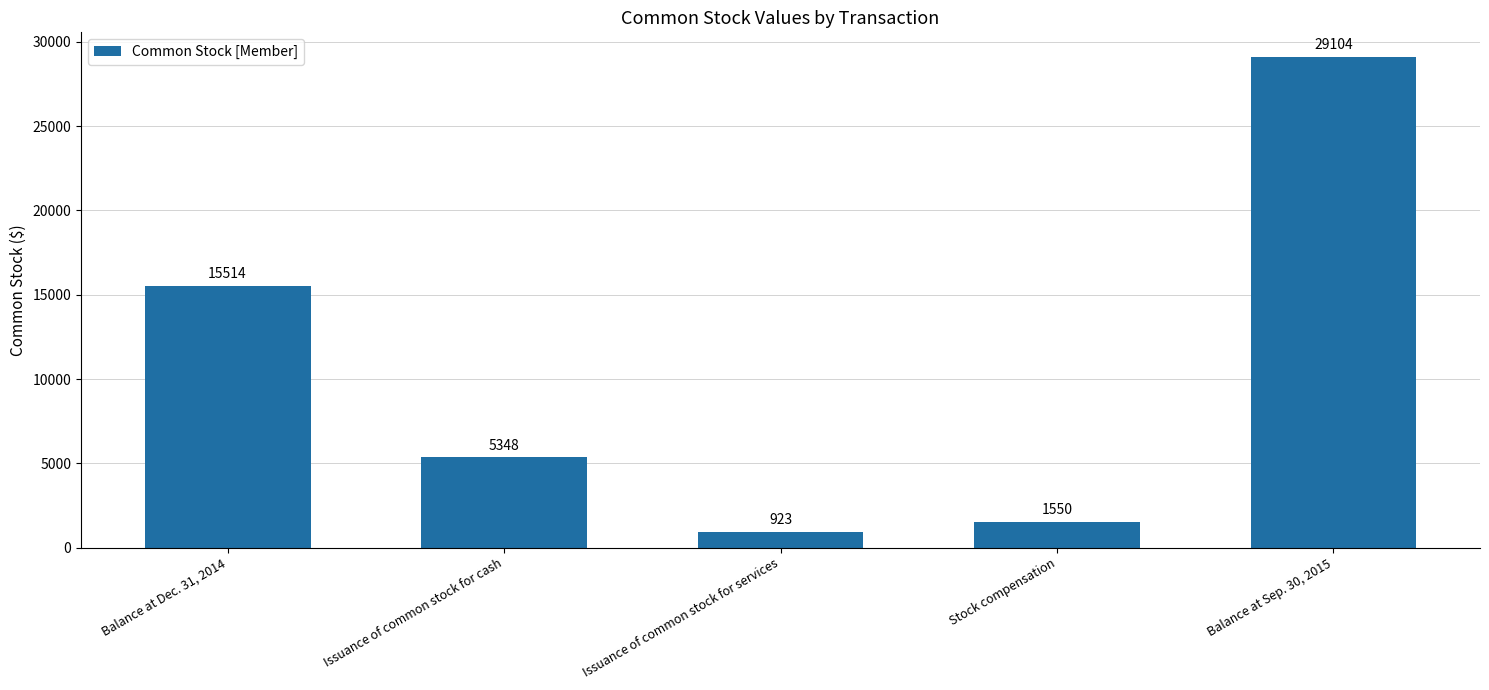

Reading left to right, transcribe all the data shown in this chart.

15514	5348	923	1550	29104